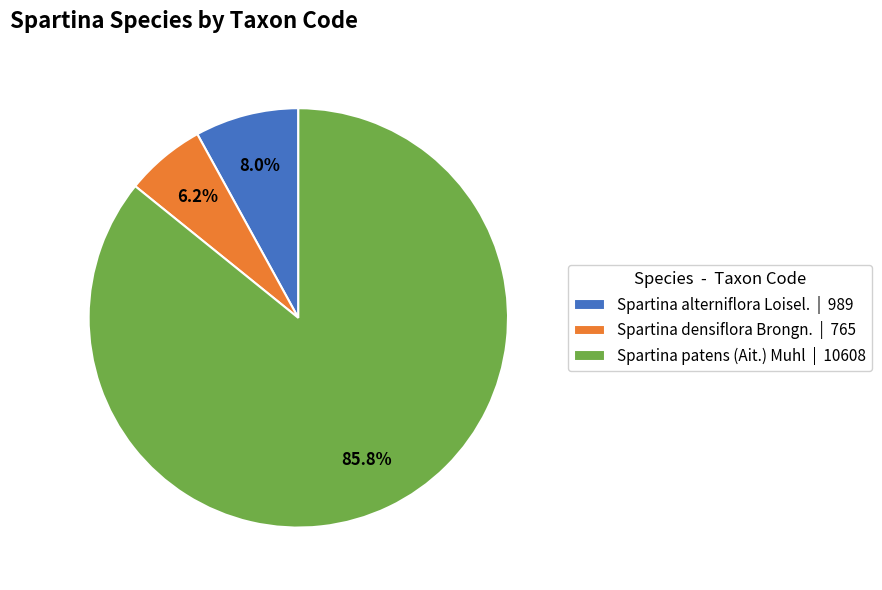

Combined, what portion of the pie is Spartina alterniflora Loisel. and Spartina patens (Ait.) Muhl?

93.8%